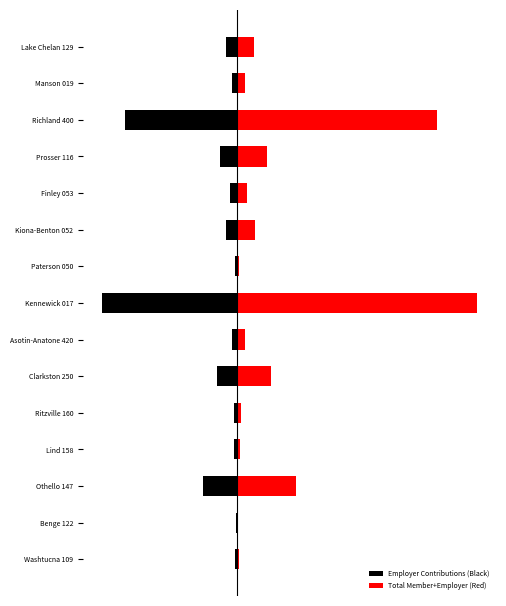

What are all the series names shown in the legend?

Employer Contributions (Black), Total Member+Employer (Red)